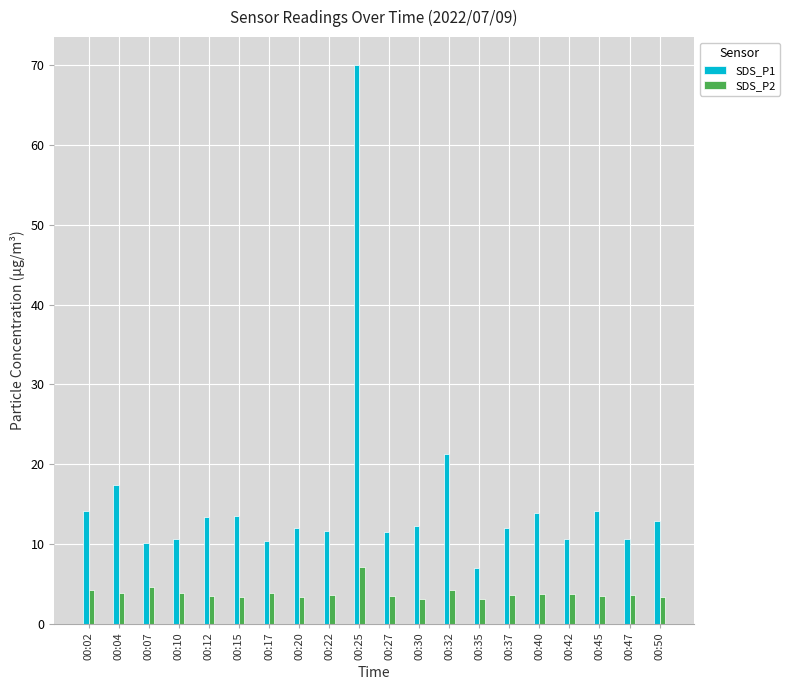

What is the sum of the SDS_P2 values at 00:50 and 00:35?

6.5